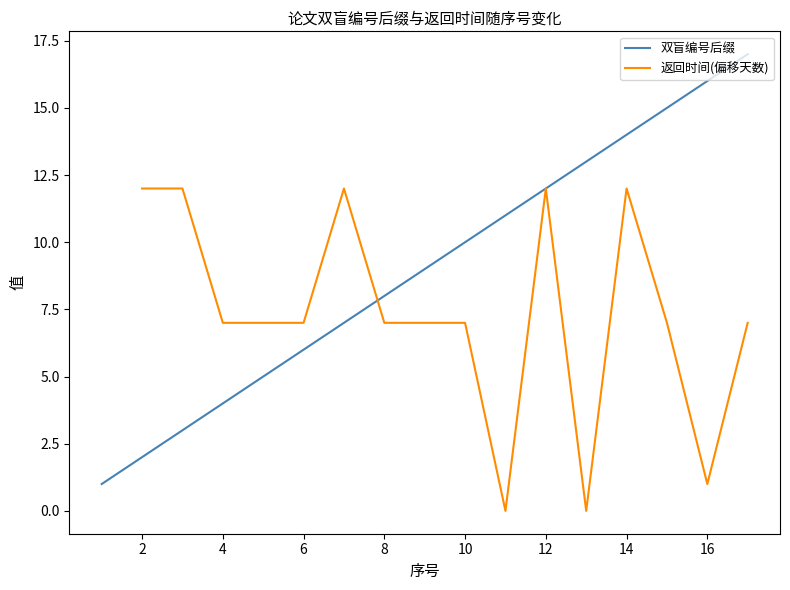

Between 11 and 17, which is larger?

17